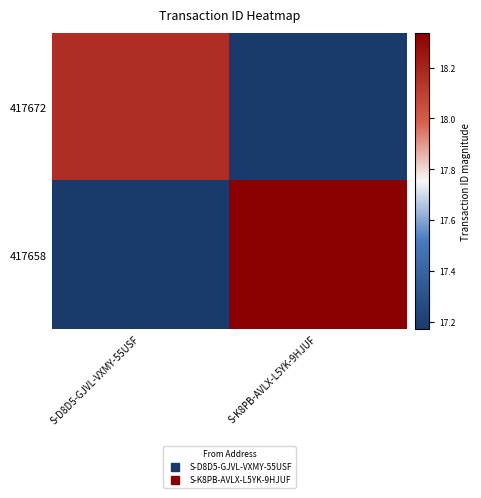

Between S-K8PB-AVLX-L5YK-9HJUF and S-D8D5-GJVL-VXMY-55USF, which is larger?

S-D8D5-GJVL-VXMY-55USF